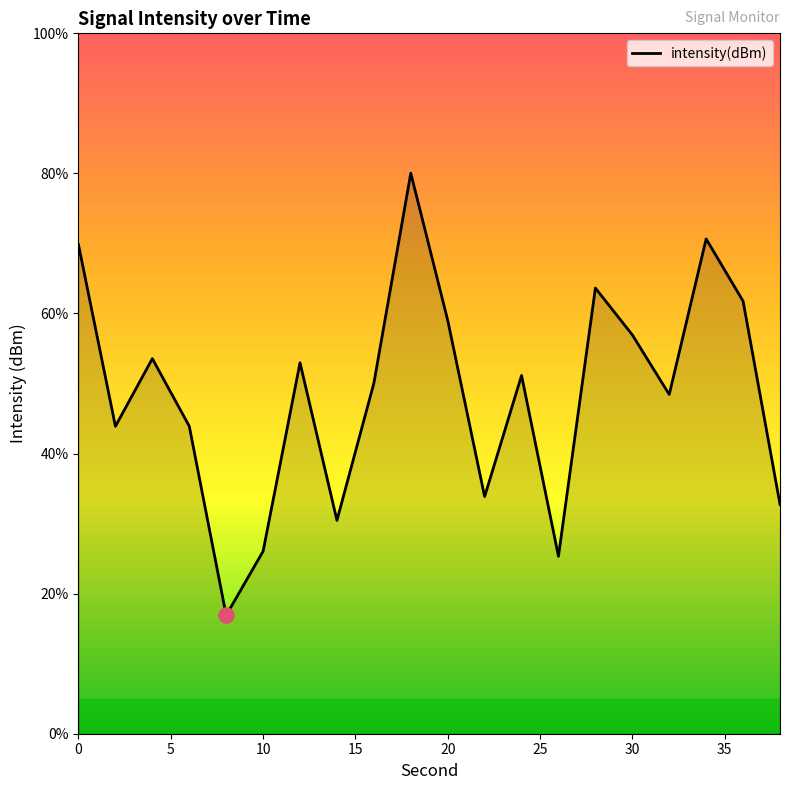

What is the maximum value shown in the chart?

80.0